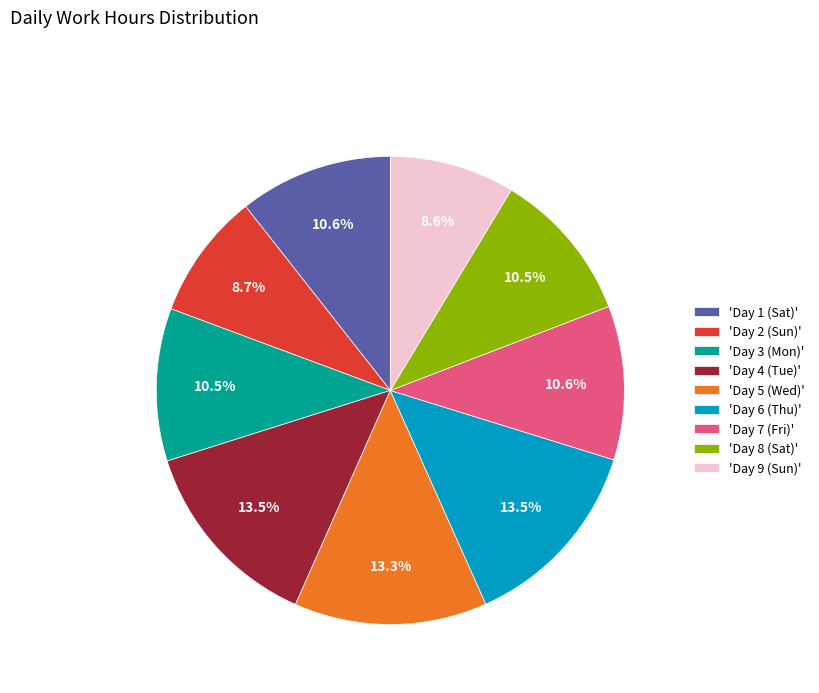

Approximately how many times larger is the value at 'Day 1 (Sat)' compared to 'Day 4 (Tue)'?

0.8